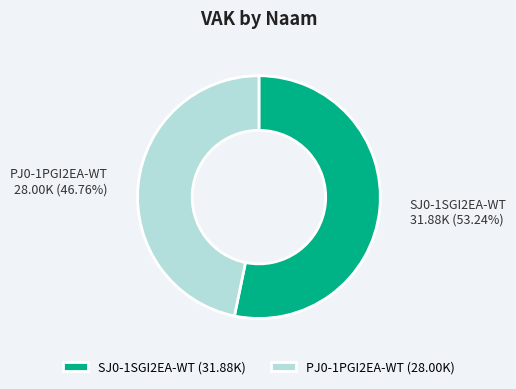

What is the smallest slice in the pie chart?

PJ0-1PGI2EA-WT